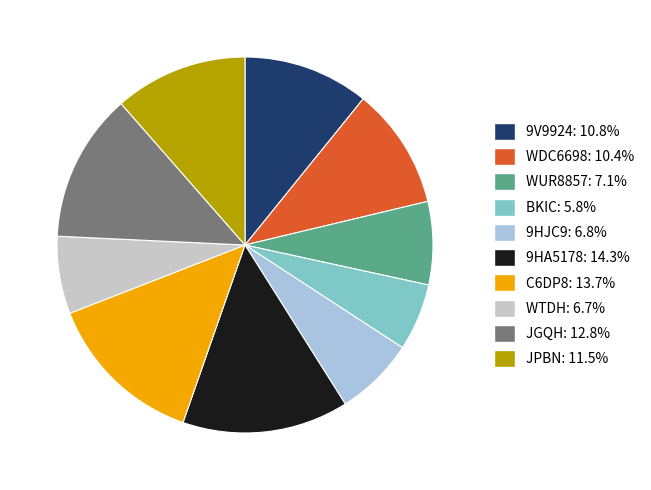

How many segments does this pie chart have?

10